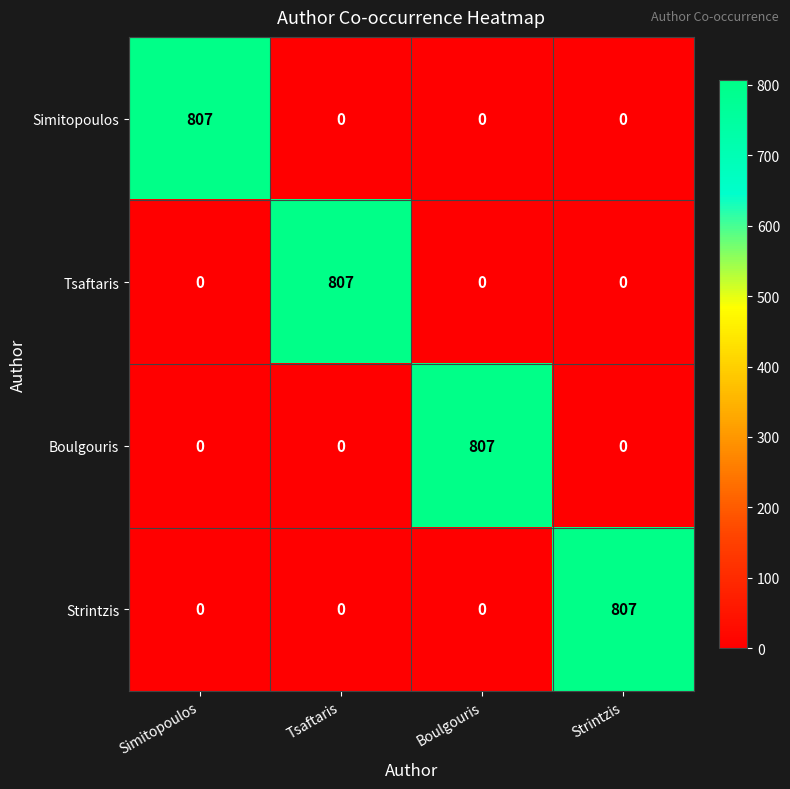

What is the difference between the maximum and second lowest values in the Strintzis series?

807